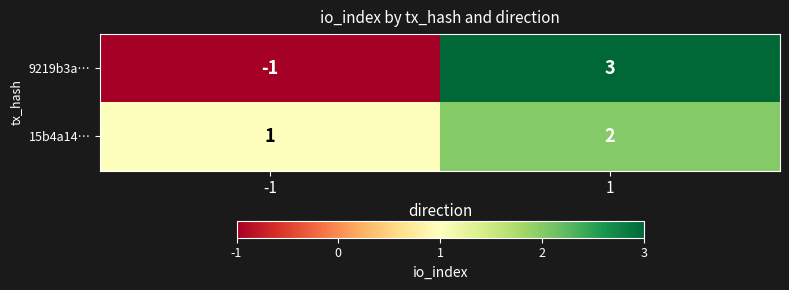

Rank the categories by 9219b3a… value from lowest to highest.

-1, 1